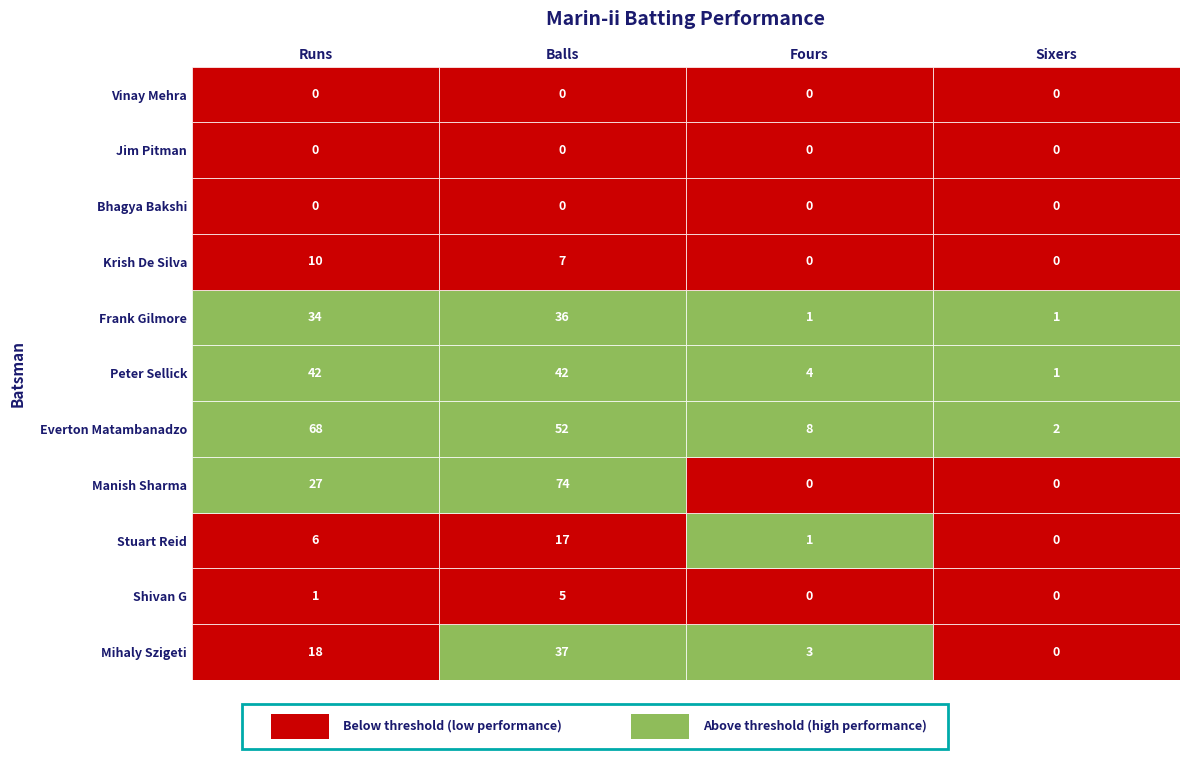

Reading left to right, list all the values displayed in this chart.

Mihaly Szigeti: 18	37	3	0
Shivan G: 1	5	0	0
Stuart Reid: 6	17	1	0
Manish Sharma: 27	74	0	0
Everton Matambanadzo: 68	52	8	2
Peter Sellick: 42	42	4	1
Frank Gilmore: 34	36	1	1
Krish De Silva: 10	7	0	0
Bhagya Bakshi: 0	0	0	0
Jim Pitman: 0	0	0	0
Vinay Mehra: 0	0	0	0